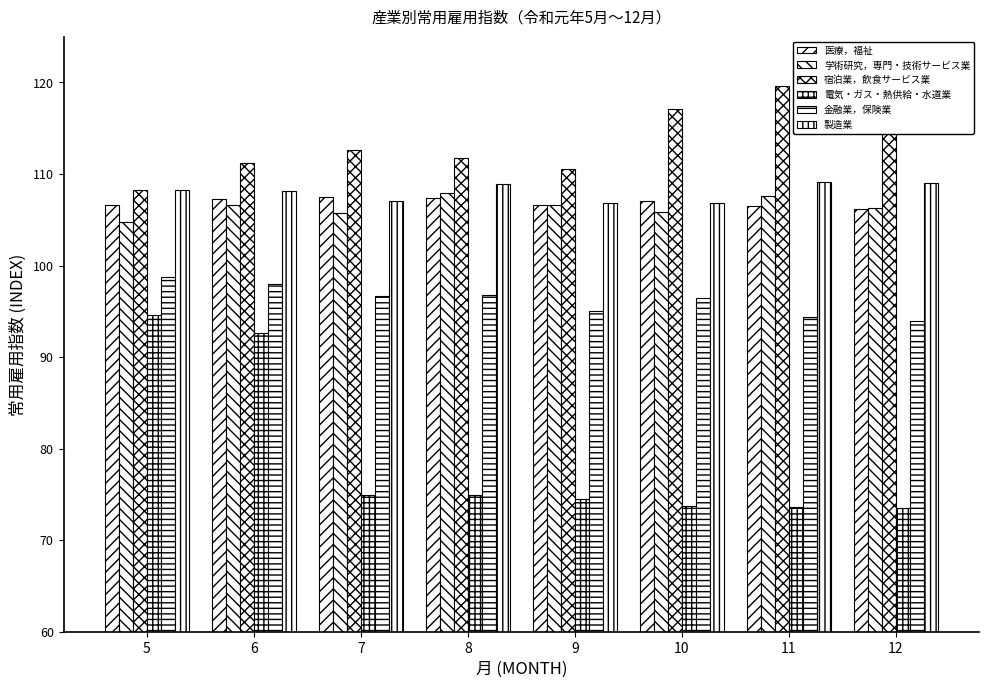

The 学術研究，専門・技術サービス業 series shows 160.5 at 10. True or false?

False